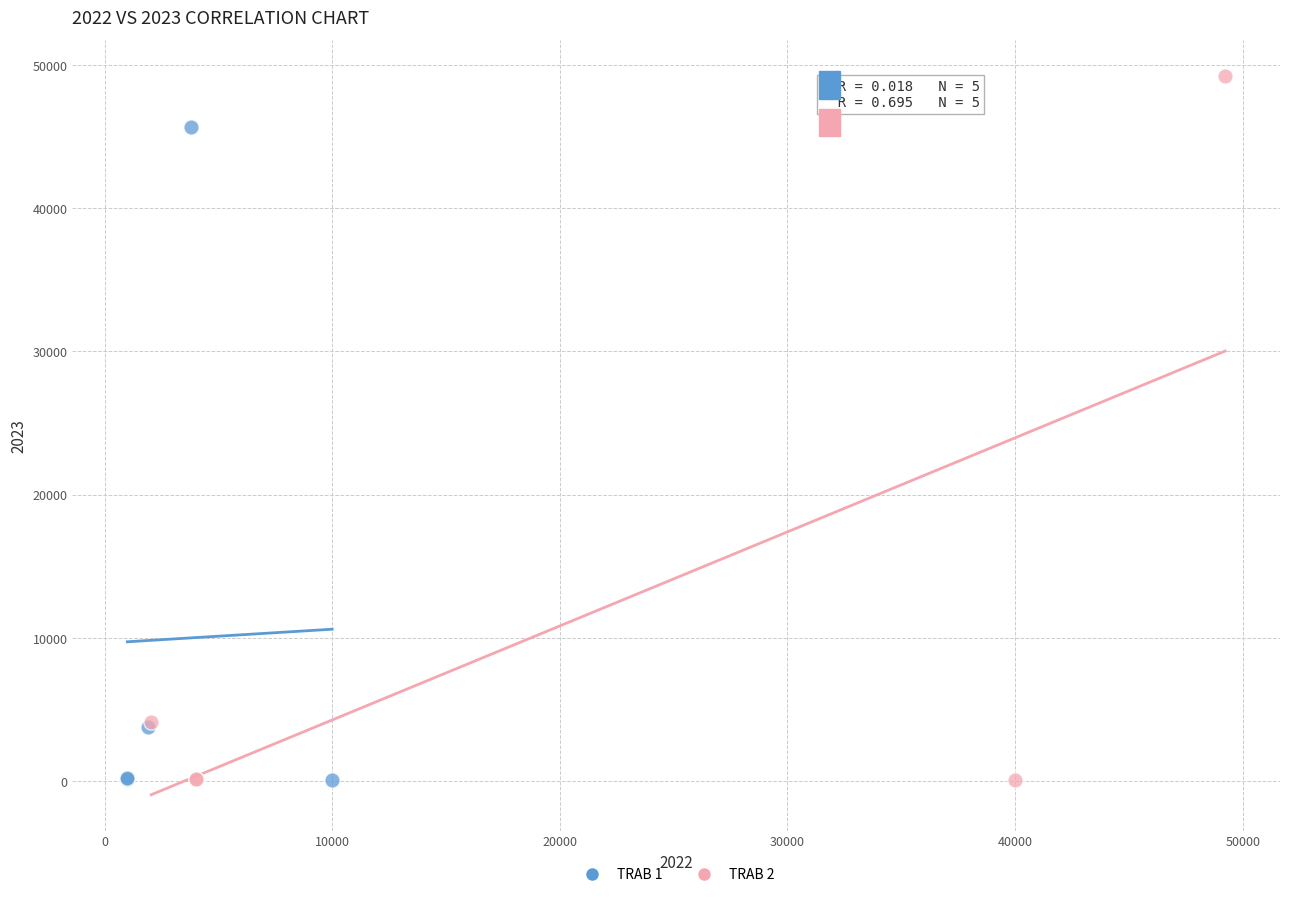

Which series contains the highest Y value?

TRAB 2